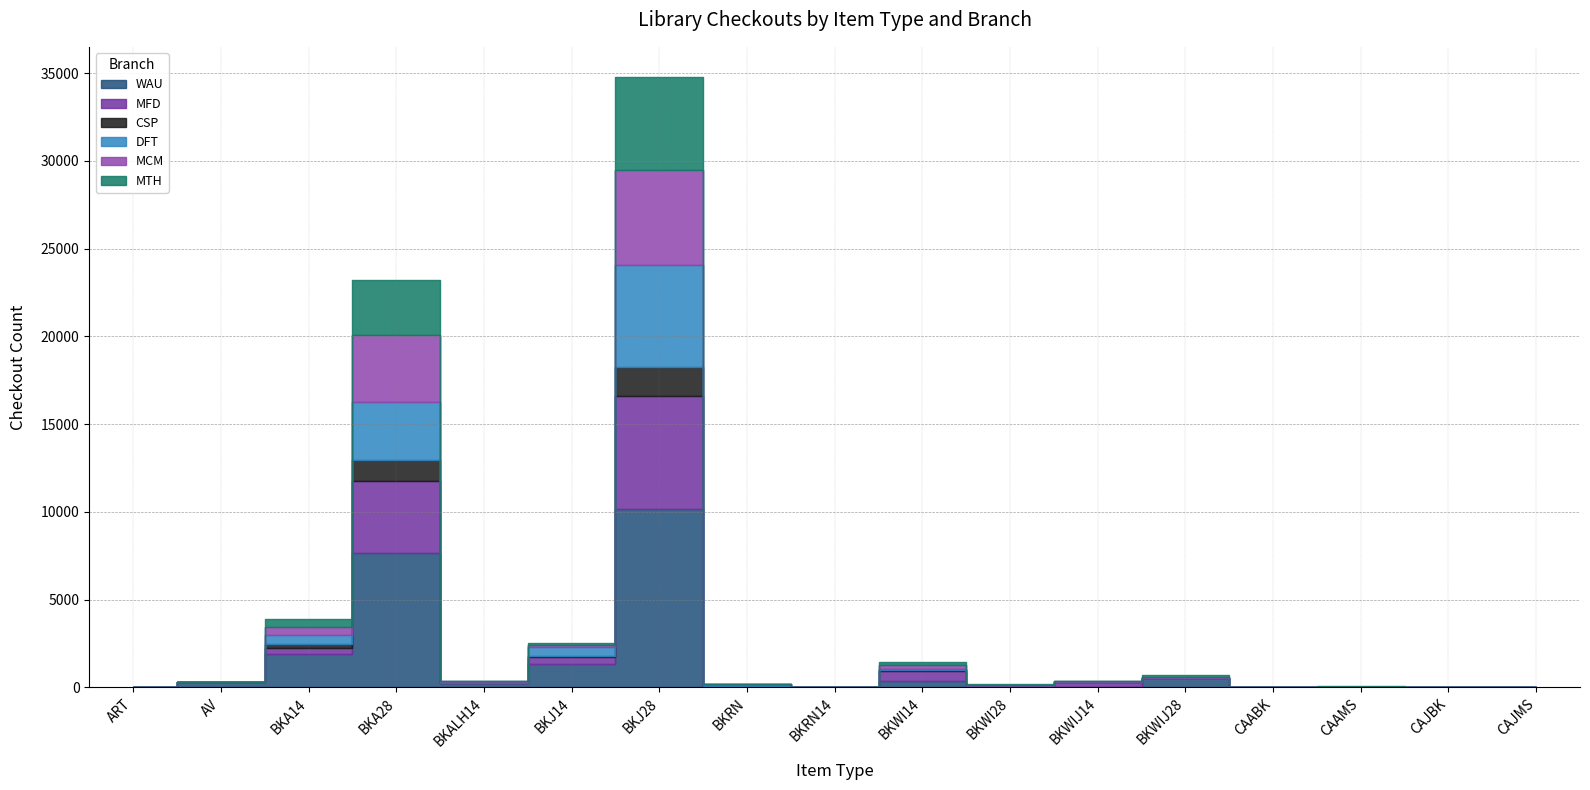

Which series ends up on top after the final intersection of MFD and MCM?

MFD